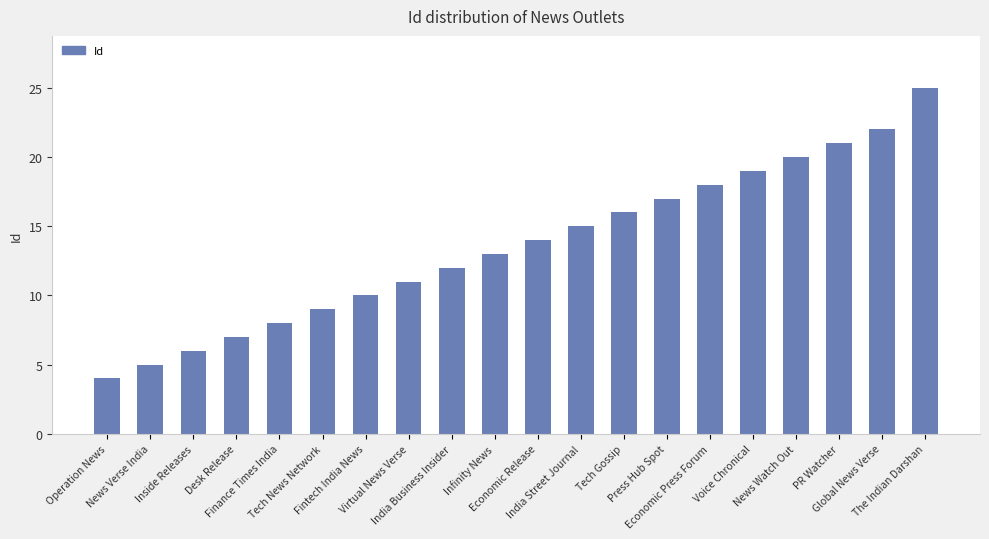

List the labels in order of value, smallest first.

Operation News, News Verse India, Inside Releases, Desk Release, Finance Times India, Tech News Network, Fintech India News, Virtual News Verse, India Business Insider, Infinity News, Economic Release, India Street Journal, Tech Gossip, Press Hub Spot, Economic Press Forum, Voice Chronical, News Watch Out, PR Watcher, Global News Verse, The Indian Darshan